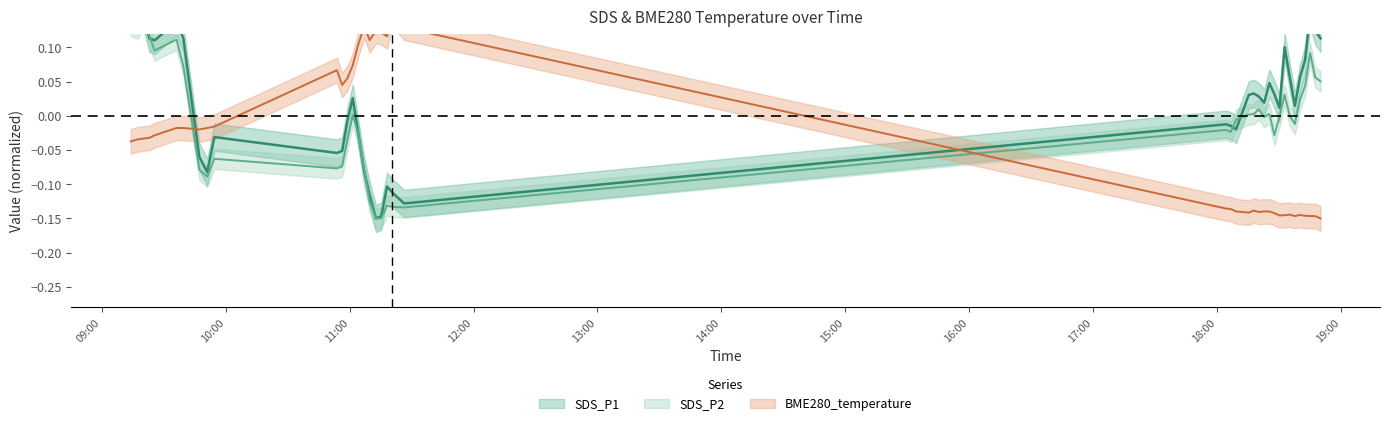

What is the label of the 38th point from the left?

2023/01/07 18:45:14